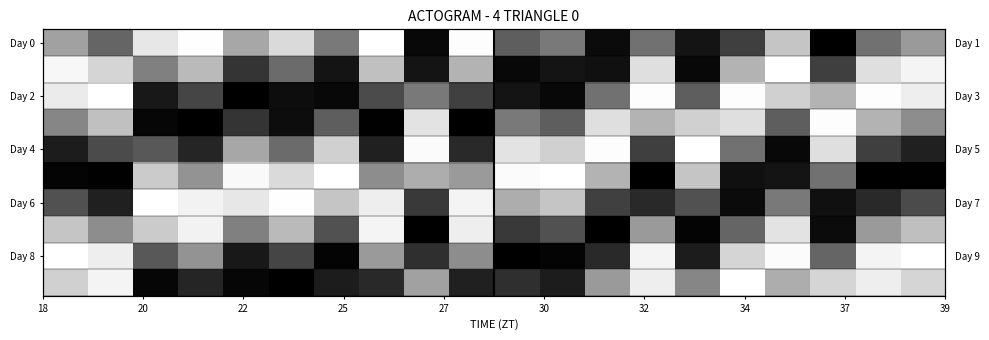

What is the sum of all Day 8 values?

10.0